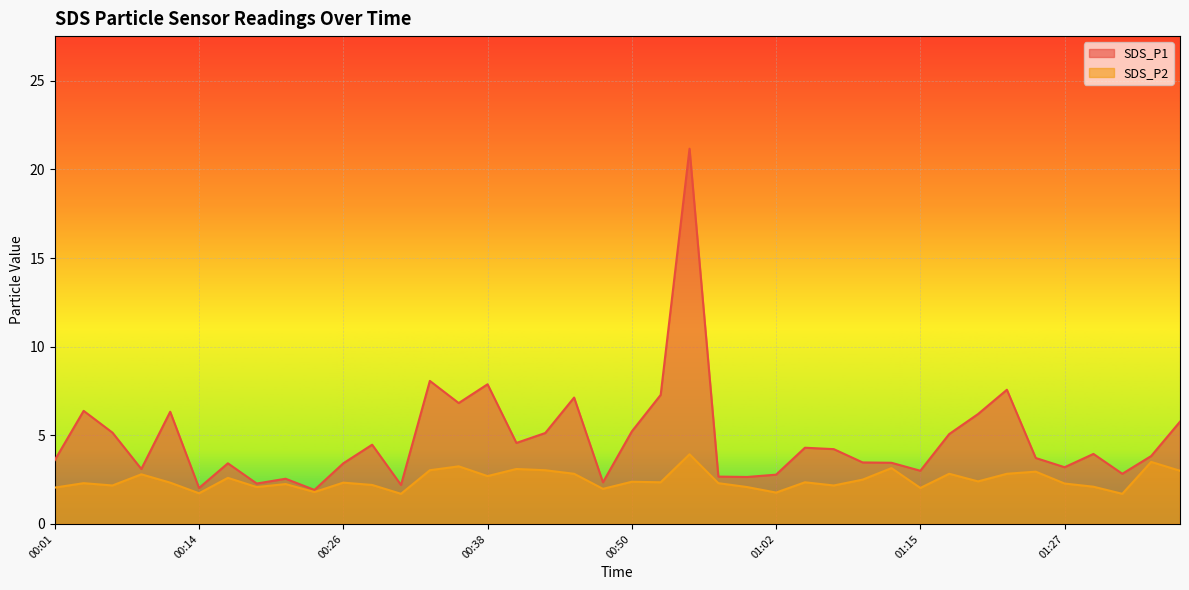

What are all the series names shown in the legend?

SDS_P1, SDS_P2